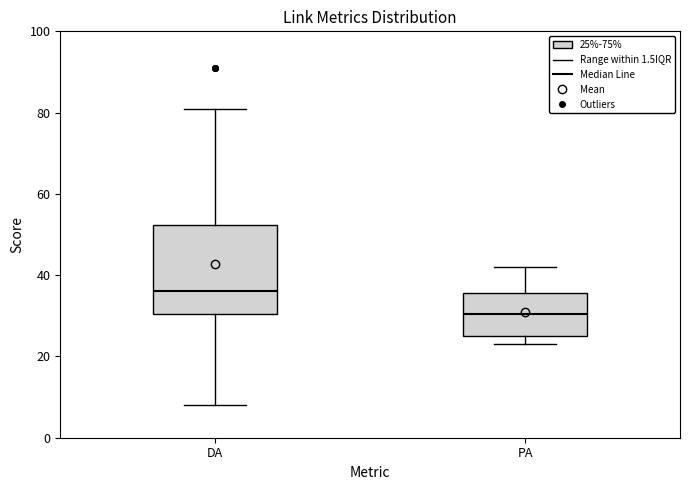

Reading left to right, read every box against the y-axis: the position of its median line, the range the box covers, and the ends of its whiskers. The values are not printed on the chart, so give them approximately, as read against the axis.

DA: median 36, box 30 to 52, whiskers 8 to 82
PA: median 30, box 26 to 36, whiskers 24 to 42